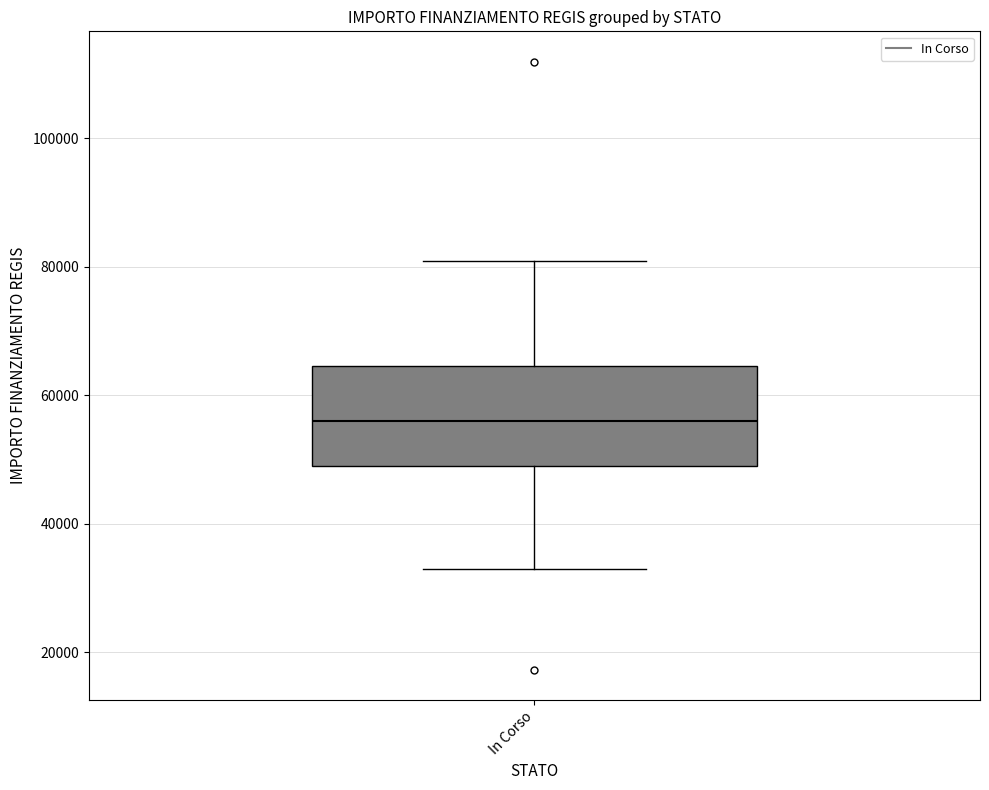

Transcribe this box plot: give where the median line is, the range the box spans, and where the two whiskers end, as read against the y-axis. The values are not printed on the chart, so give them approximately, as read against the axis.

median 56000, box 50000 to 64000, whiskers 32000 to 80000